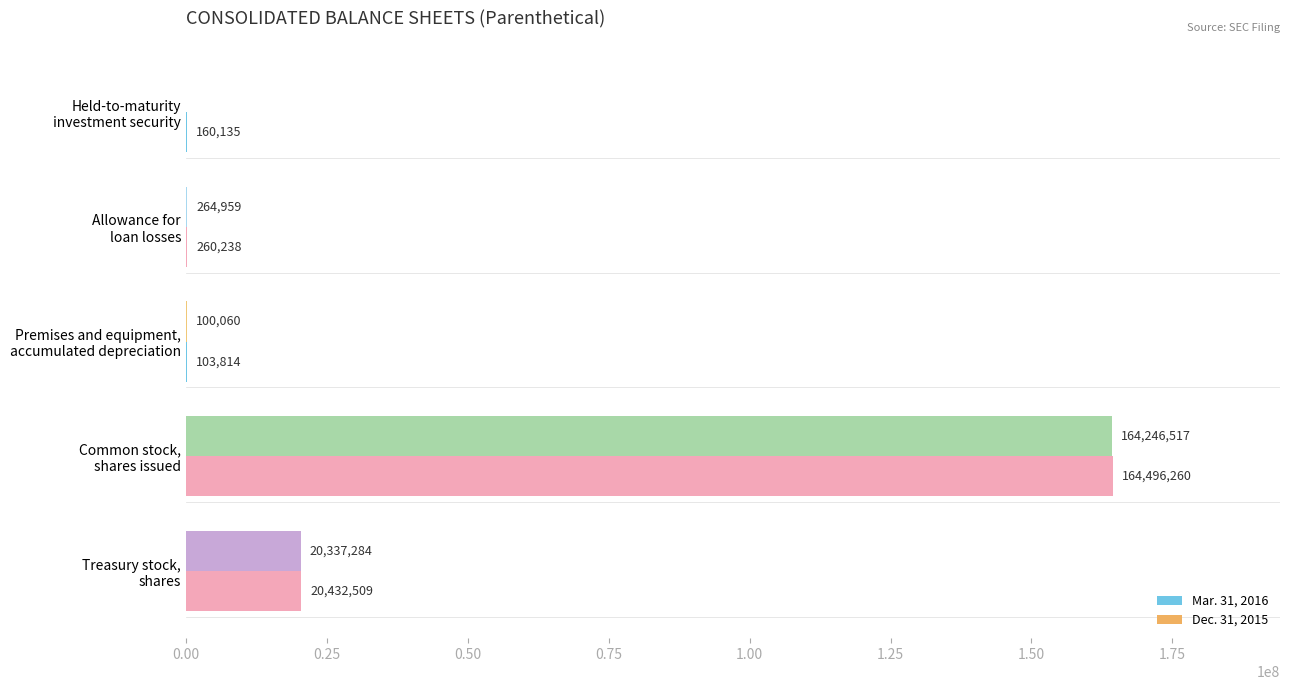

What is the maximum value shown in the chart?

164496260